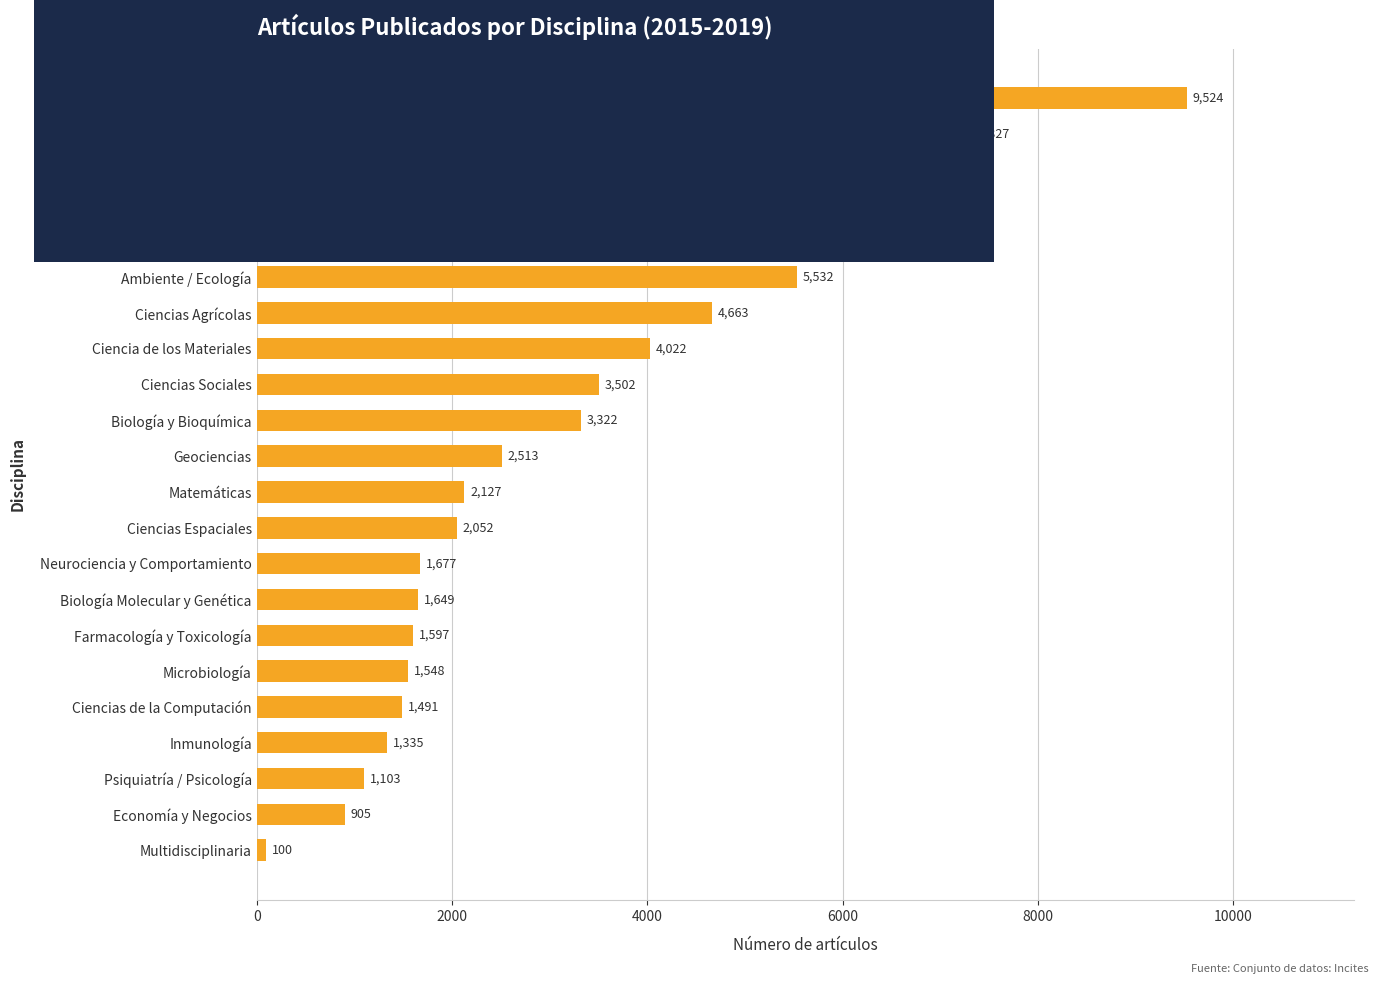

What is the difference between the second highest and second lowest values?

6422